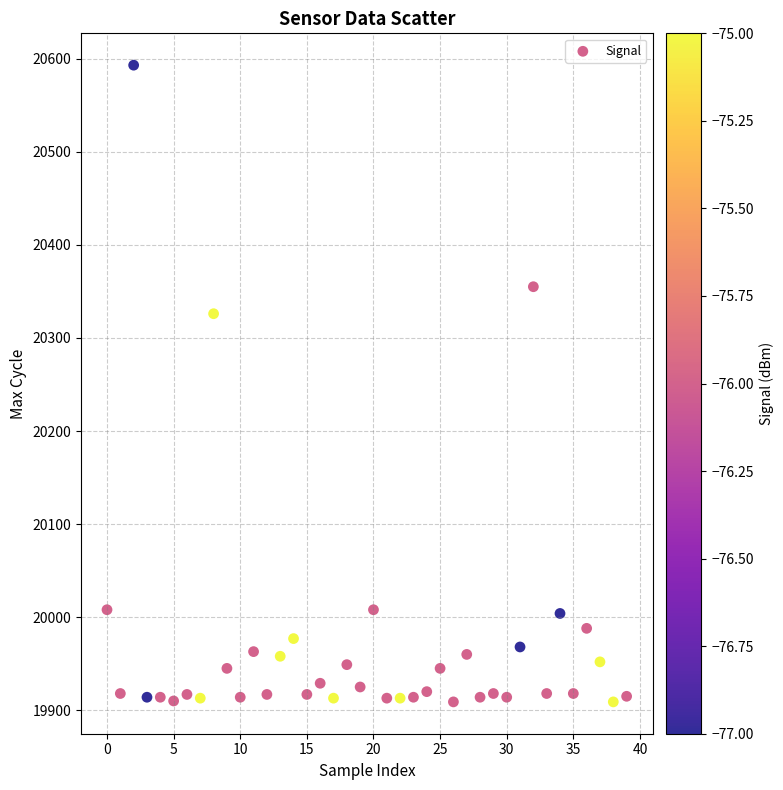

What is the range of Y values (max minus min)?

684